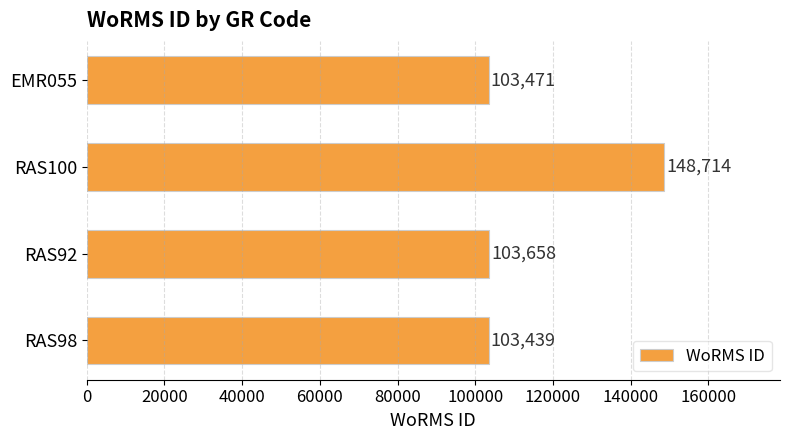

What is the difference between the values at RAS100 and EMR055?

45243